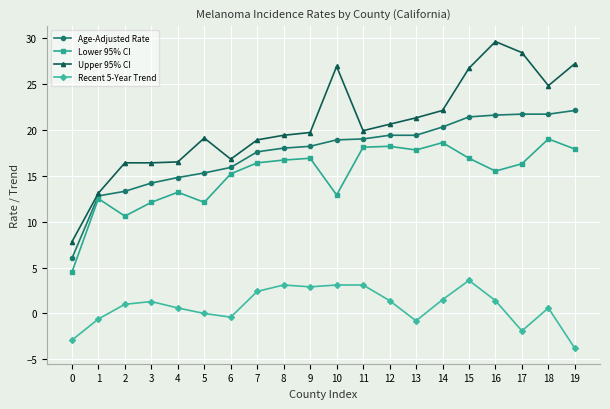

The value of Upper 95% CI at 4 is 16.5. True or false?

True